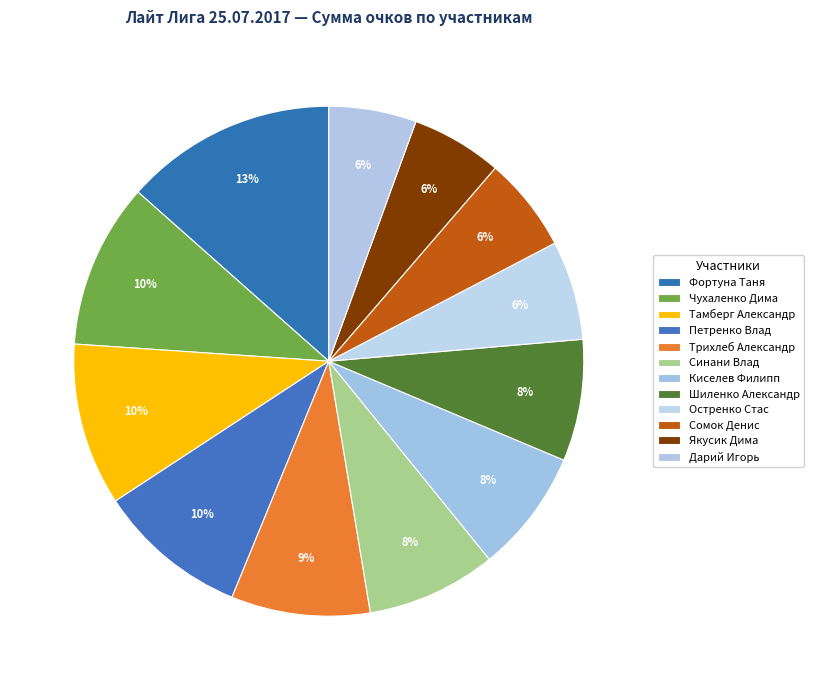

To the nearest percent, what portion does Петренко Влад represent?

10%